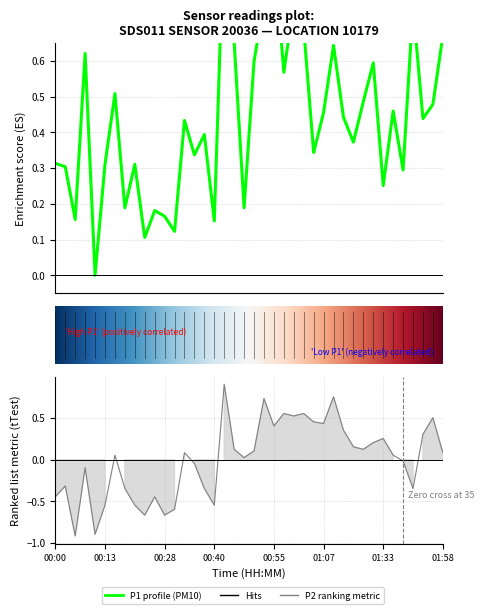

At 37, list the series in order from largest to smallest.

P1, P2